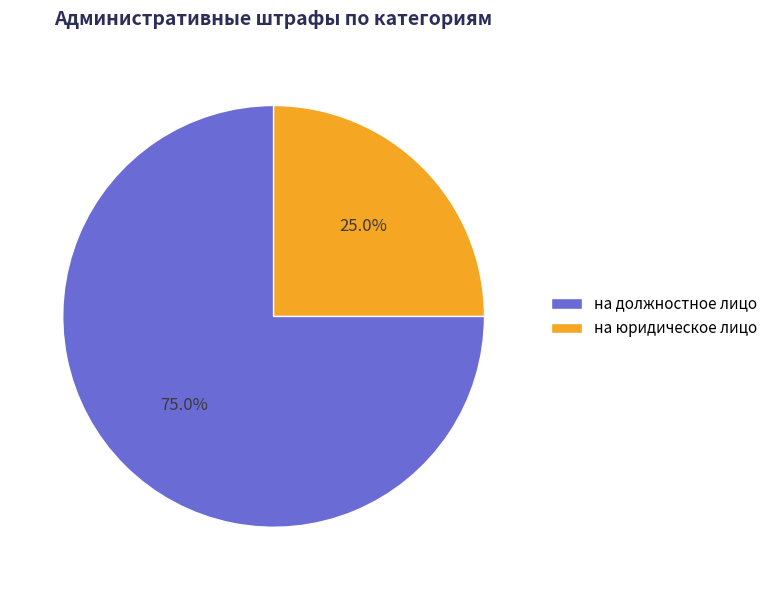

Approximately how many times larger is the value at на должностное лицо compared to на юридическое лицо?

3.0